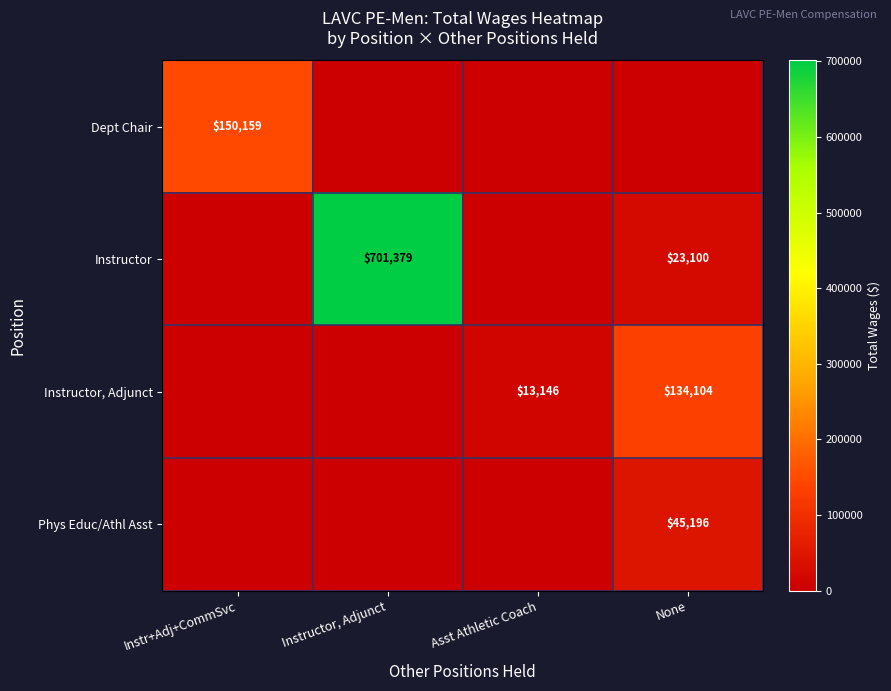

The value of Instructor, Adjunct at None is 35142. True or false?

False